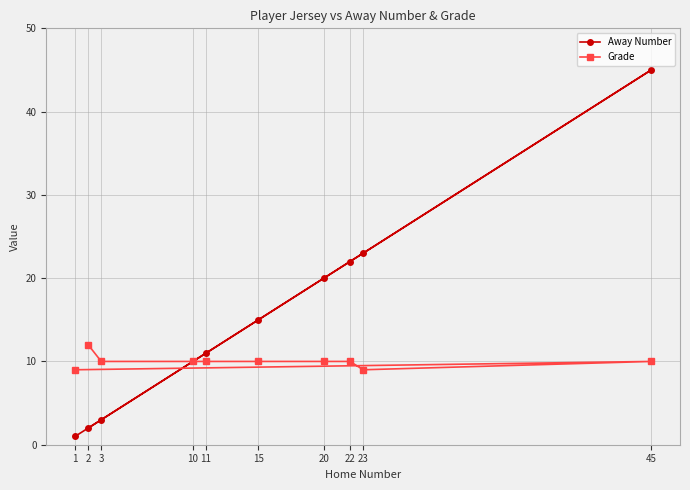

Which series has the largest range (max minus min)?

Away Number